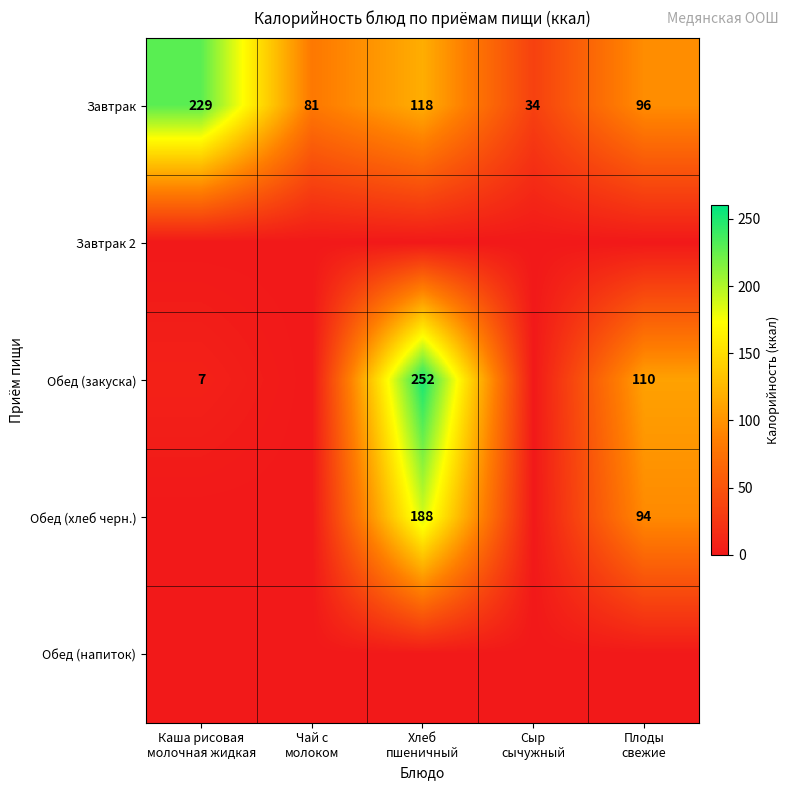

What is the difference between the maximum and minimum values in the Завтрак series?

195